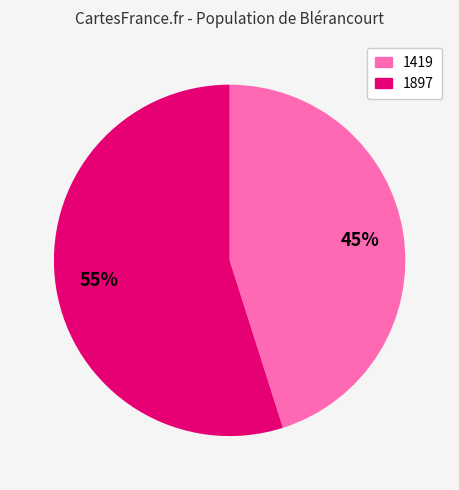

Count the number of slices in the pie.

2